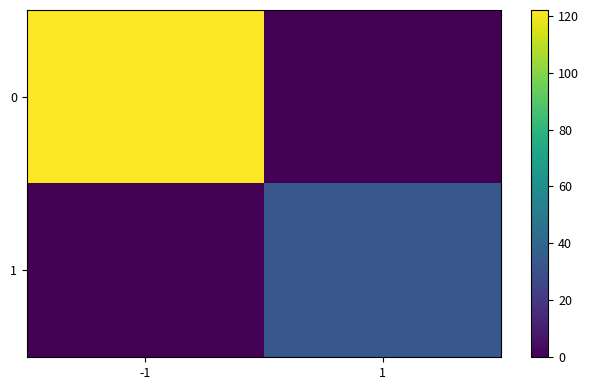

Reading right to left, list all the values displayed in this chart.

0: 1=0	-1=122
1: 1=33	-1=0